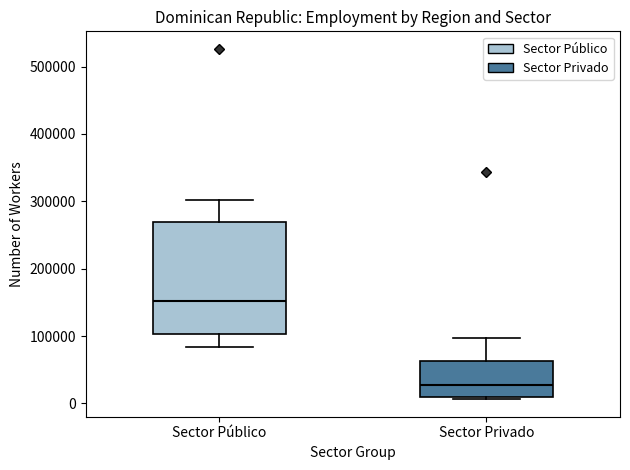

Which box is the tallest, from its lower edge to its upper edge?

Sector Público